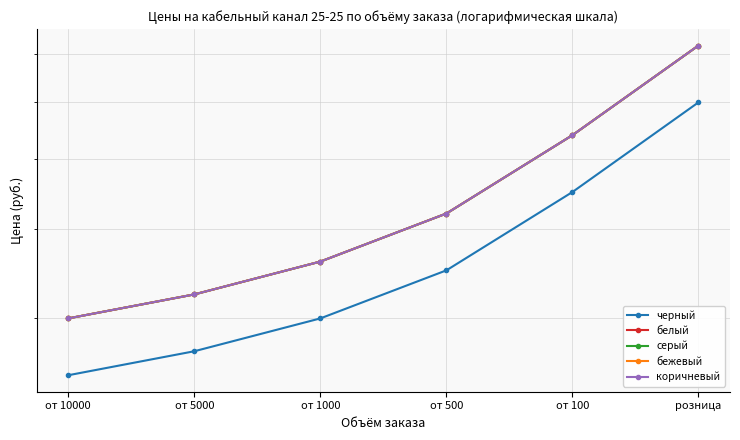

What is the label of the 2nd point from the left?

от 5000